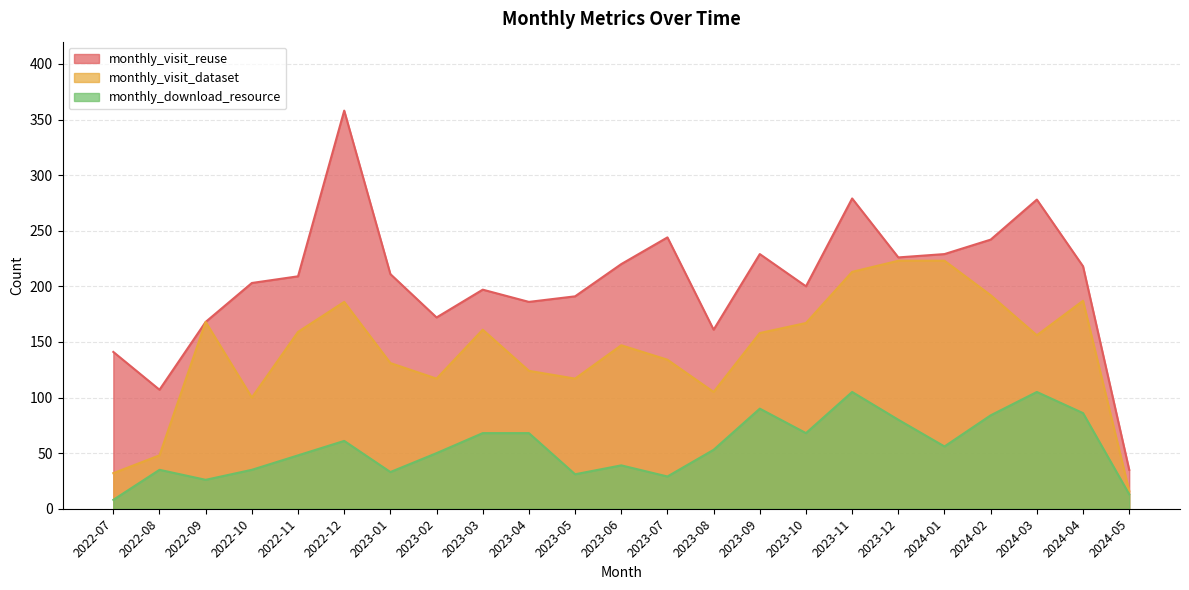

How many interior local valleys does the monthly_download_resource series have?

6